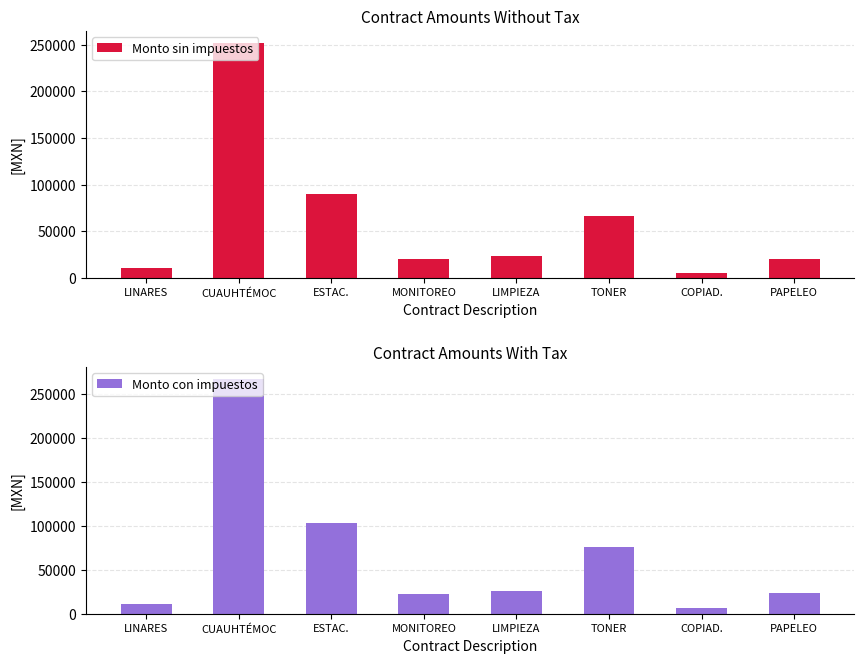

At CUAUHTÉMOC, list the series in order from smallest to largest.

Monto sin impuestos, Monto con impuestos